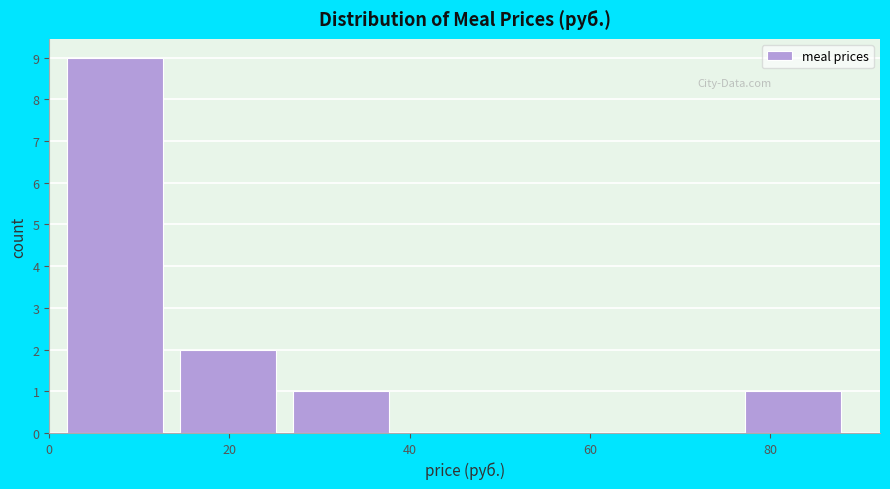

Over which range of the x-axis is the bar tallest?

2 to 14